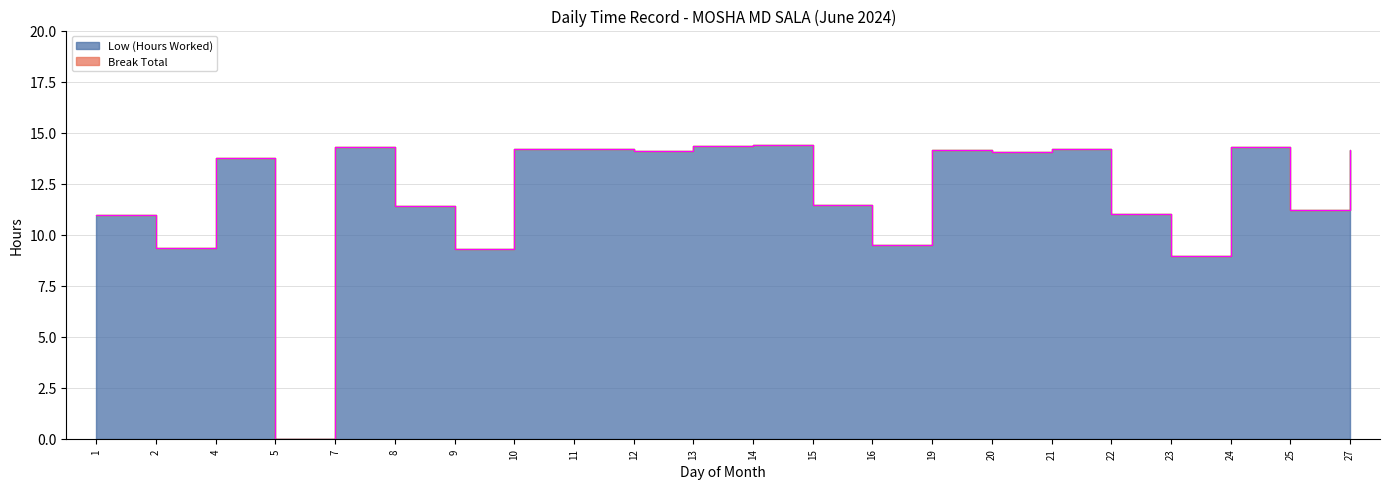

What is the approximate value at 1?

11.0